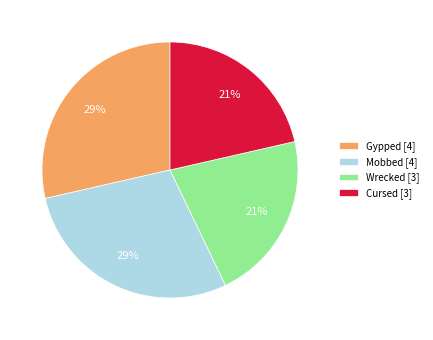

How many slices are in this pie chart?

4